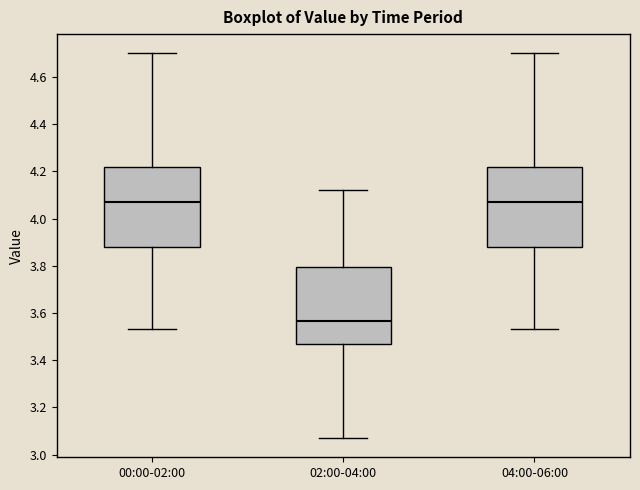

Reading left to right, read every box against the y-axis: the position of its median line, the range the box covers, and the ends of its whiskers. The values are not printed on the chart, so give them approximately, as read against the axis.

00:00-02:00: median 4.08, box 3.88 to 4.22, whiskers 3.54 to 4.70
02:00-04:00: median 3.56, box 3.48 to 3.80, whiskers 3.08 to 4.12
04:00-06:00: median 4.08, box 3.88 to 4.22, whiskers 3.54 to 4.70